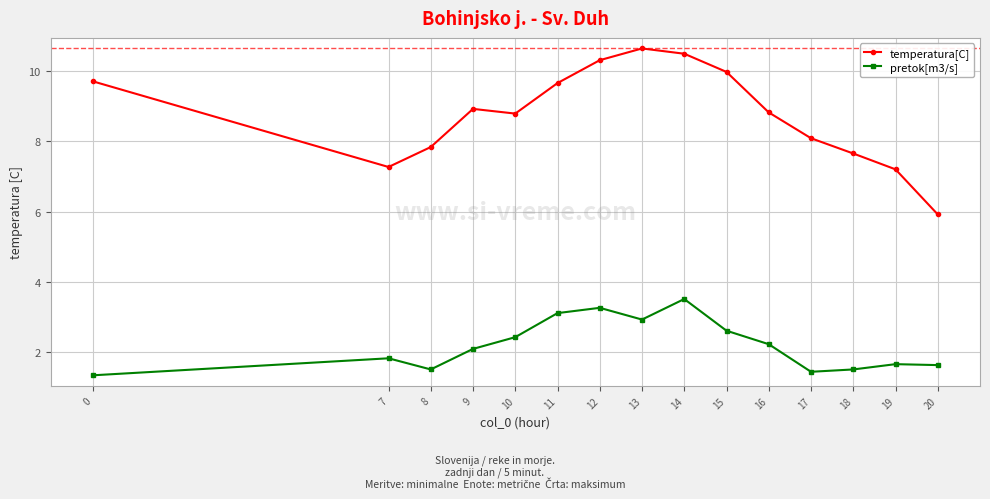

How many data points in temperatura[C] are less than 8?

5